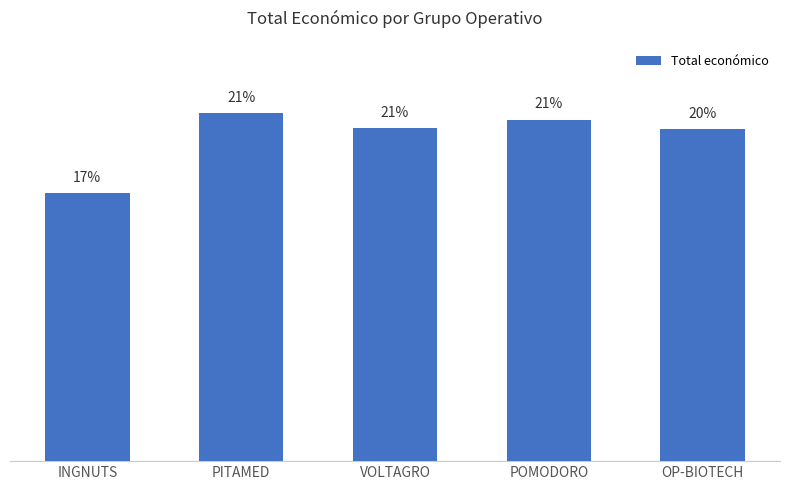

Where does the data first go above 20?

PITAMED